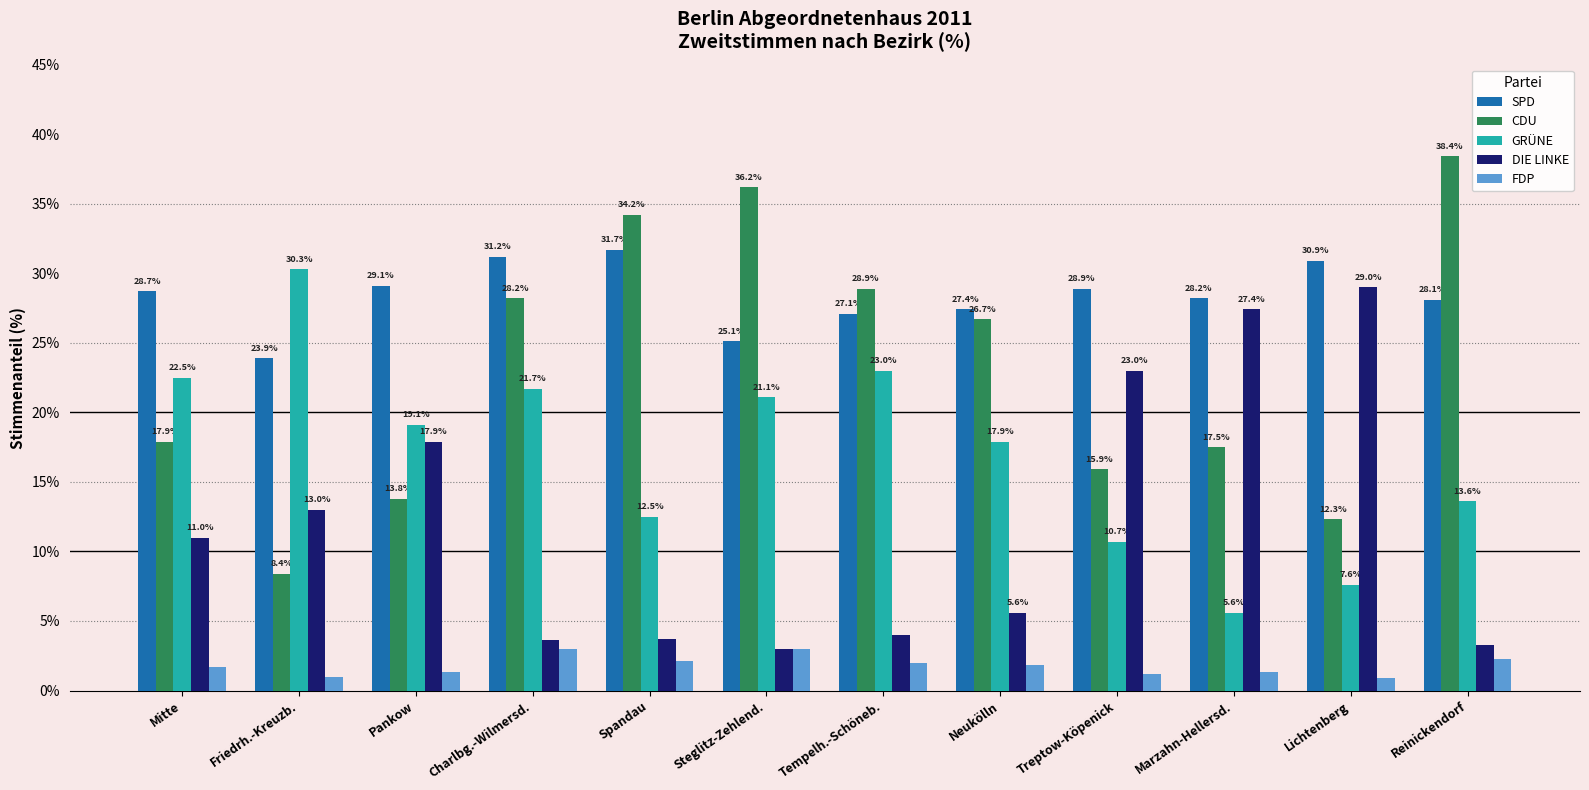

How many values in the CDU series exceed 26?

6